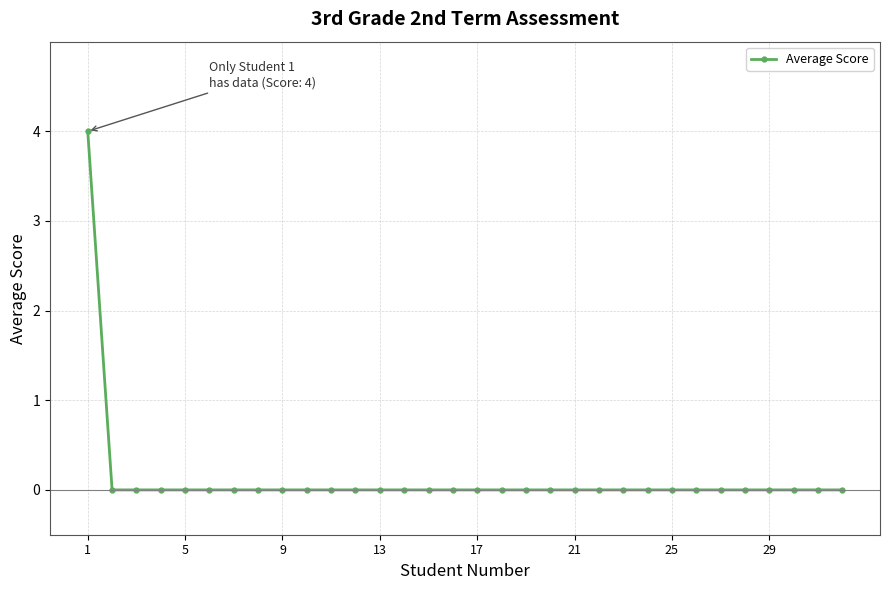

What is the sum of all values?

4